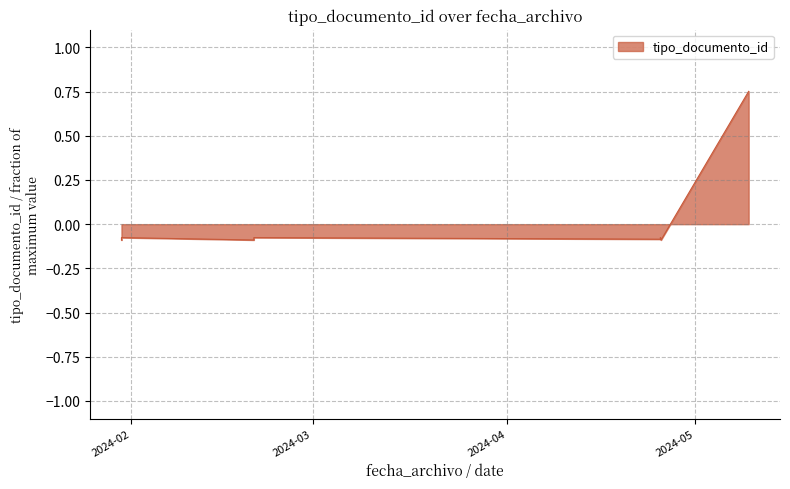

Where is the data nearest to the value 0?

2024-01-30 12:03:39